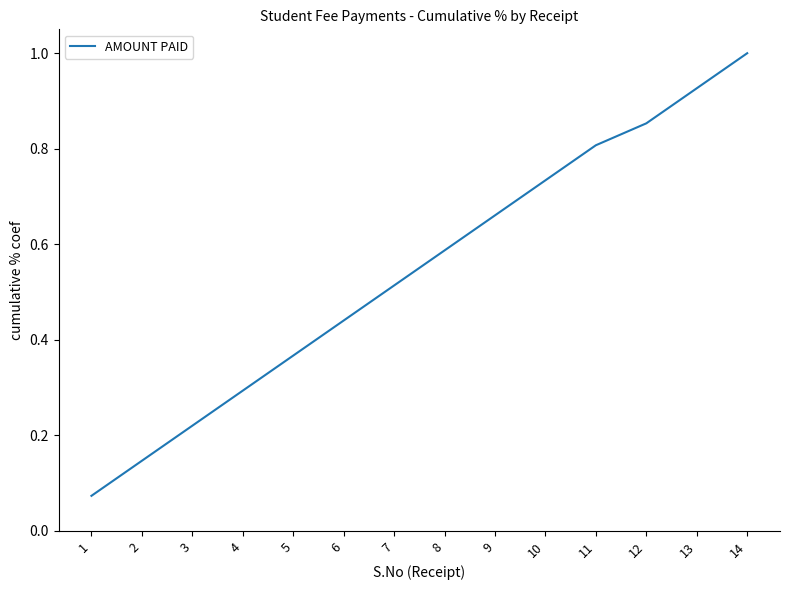

List the labels in order of value, smallest first.

1, 2, 3, 4, 5, 6, 7, 8, 9, 10, 11, 12, 13, 14